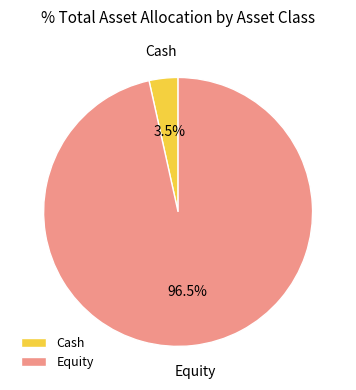

To the nearest percent, what is the average slice percentage?

50%